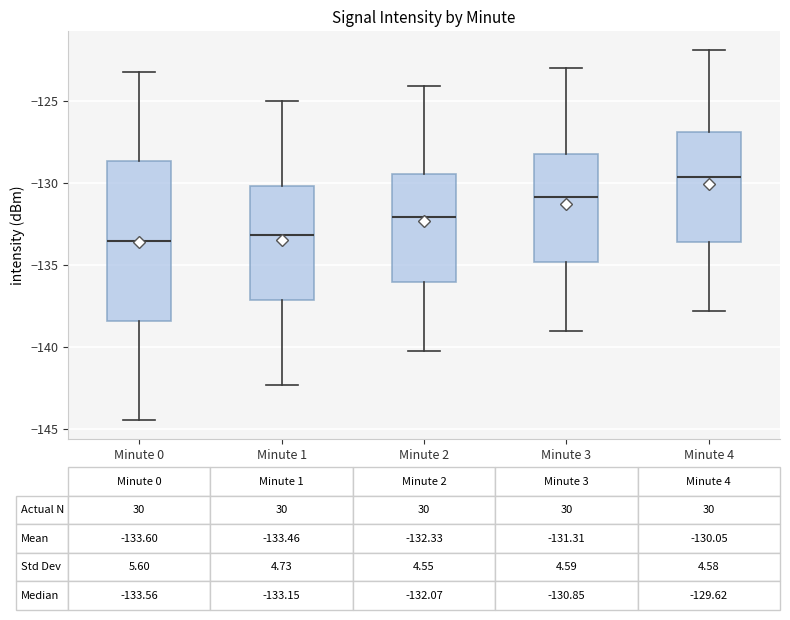

Comparing the boxes themselves (not the whiskers), which one is the tallest?

Minute 0